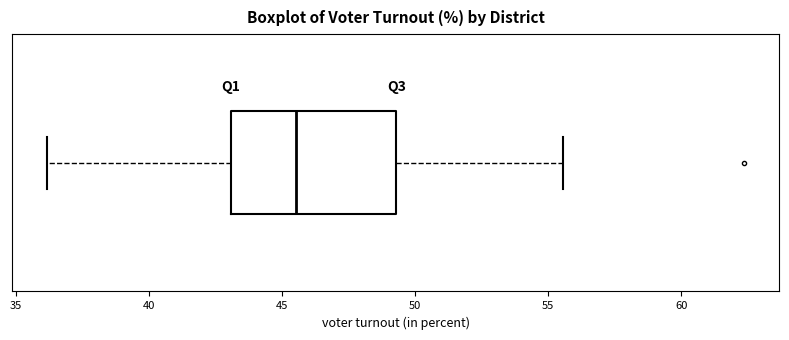

Transcribe this box plot: give where the median line is, the range the box spans, and where the two whiskers end, as read against the x-axis. The values are not printed on the chart, so give them approximately, as read against the axis.

median 45.5, box 43.0 to 49.5, whiskers 36.0 to 55.5